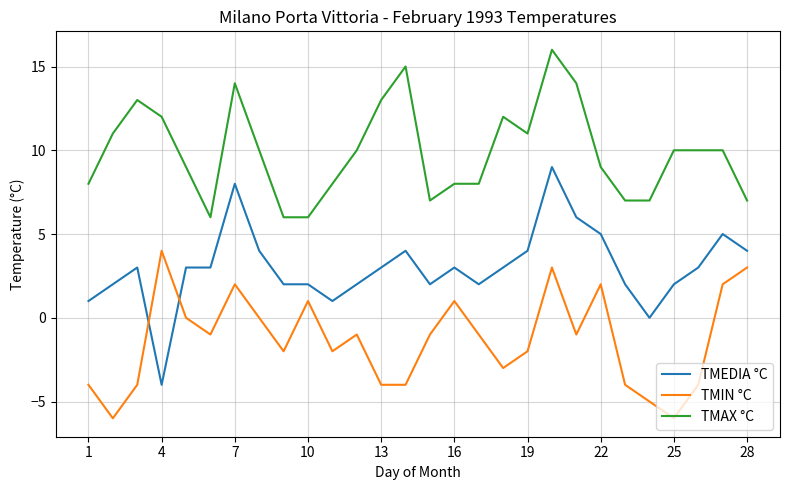

Count the TMAX °C values in the range 8 to 12.

15